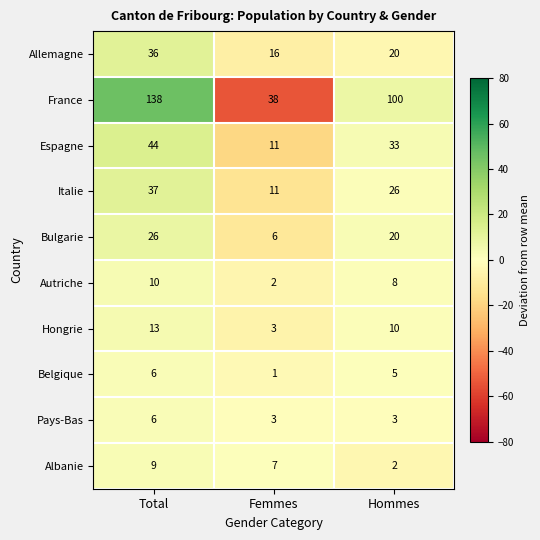

What is the difference between the highest and lowest values at Hommes?

98